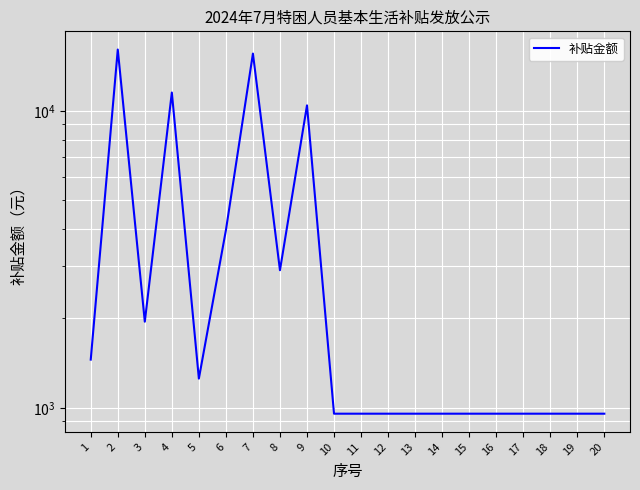

Rank the categories by value from lowest to highest.

10, 11, 12, 13, 14, 15, 16, 17, 18, 19, 20, 5, 1, 3, 8, 6, 9, 4, 7, 2